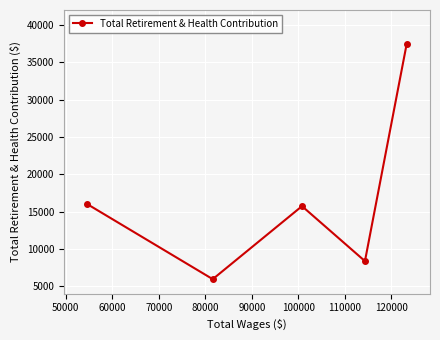

True or false: the data has more than 0 interior local peaks.

True